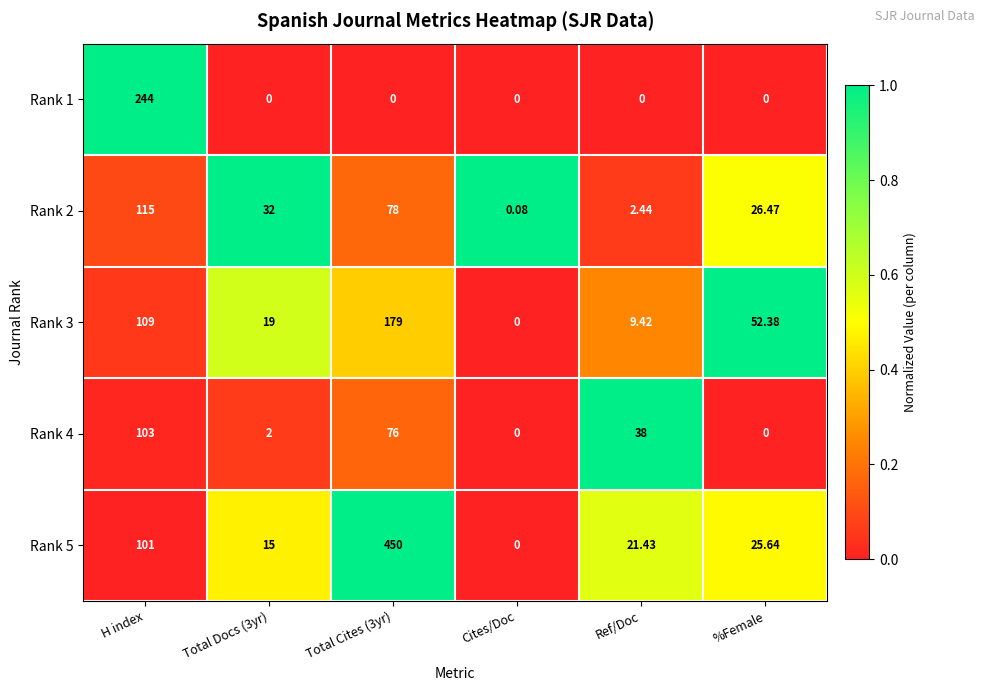

Where is Rank 4 nearest to the value 51?

Ref/Doc